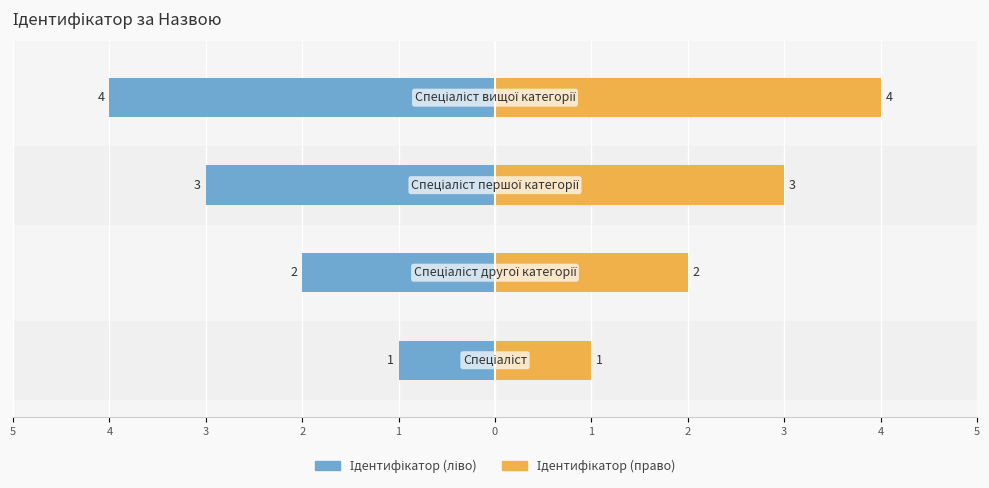

How many groups of bars are there?

4